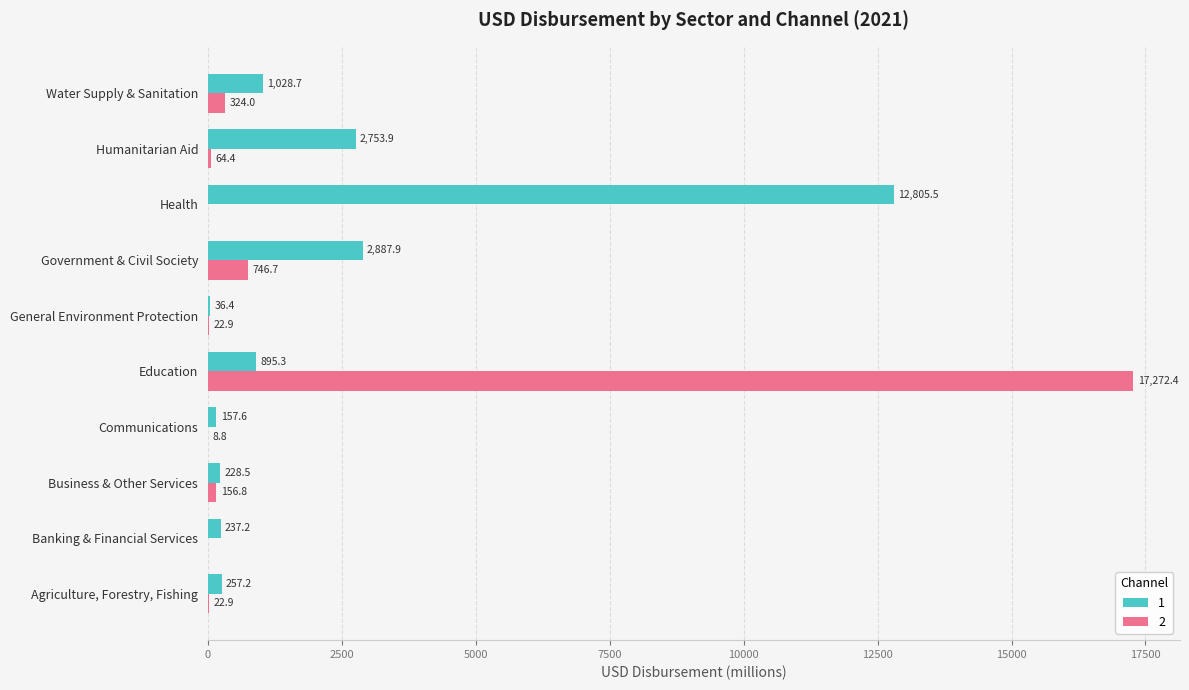

What is the highest value of the 1 series?

12805.5